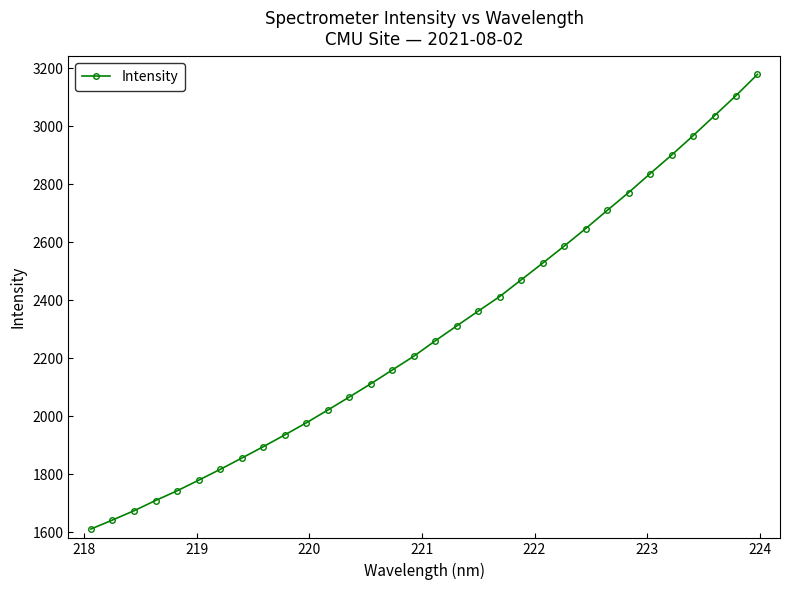

What is the value of the 12th point from the left?

2021.1